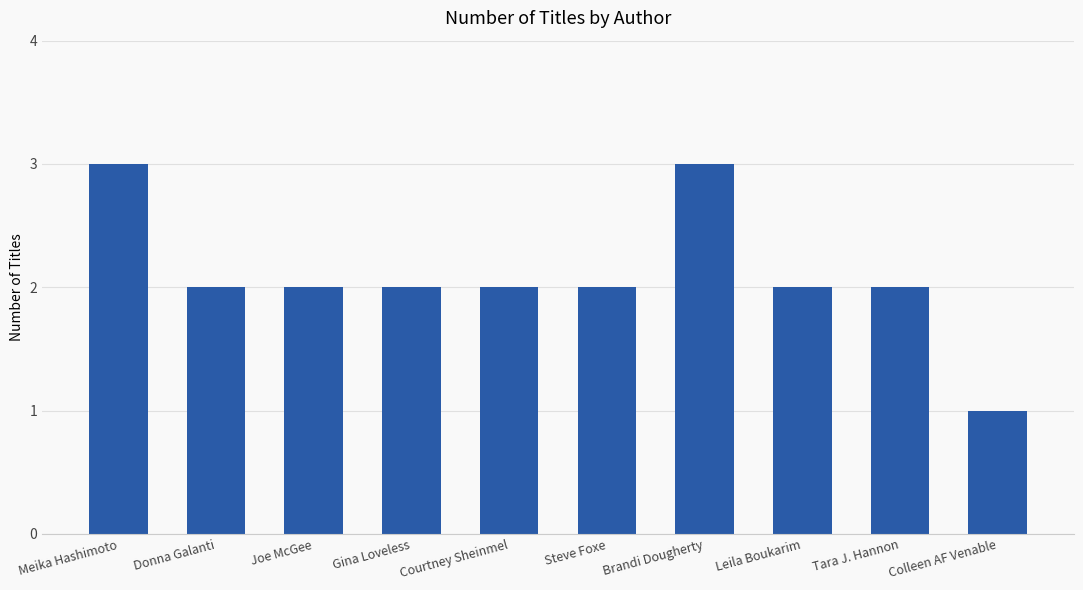

What is the label of the 9th bar from the right?

Donna Galanti